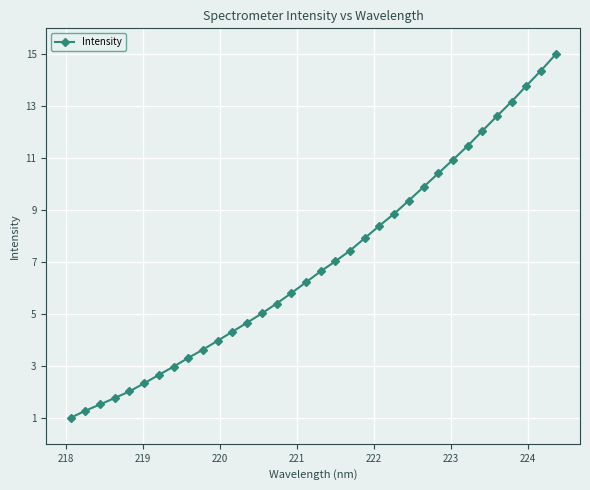

Does the chart have visible grid lines?

Yes